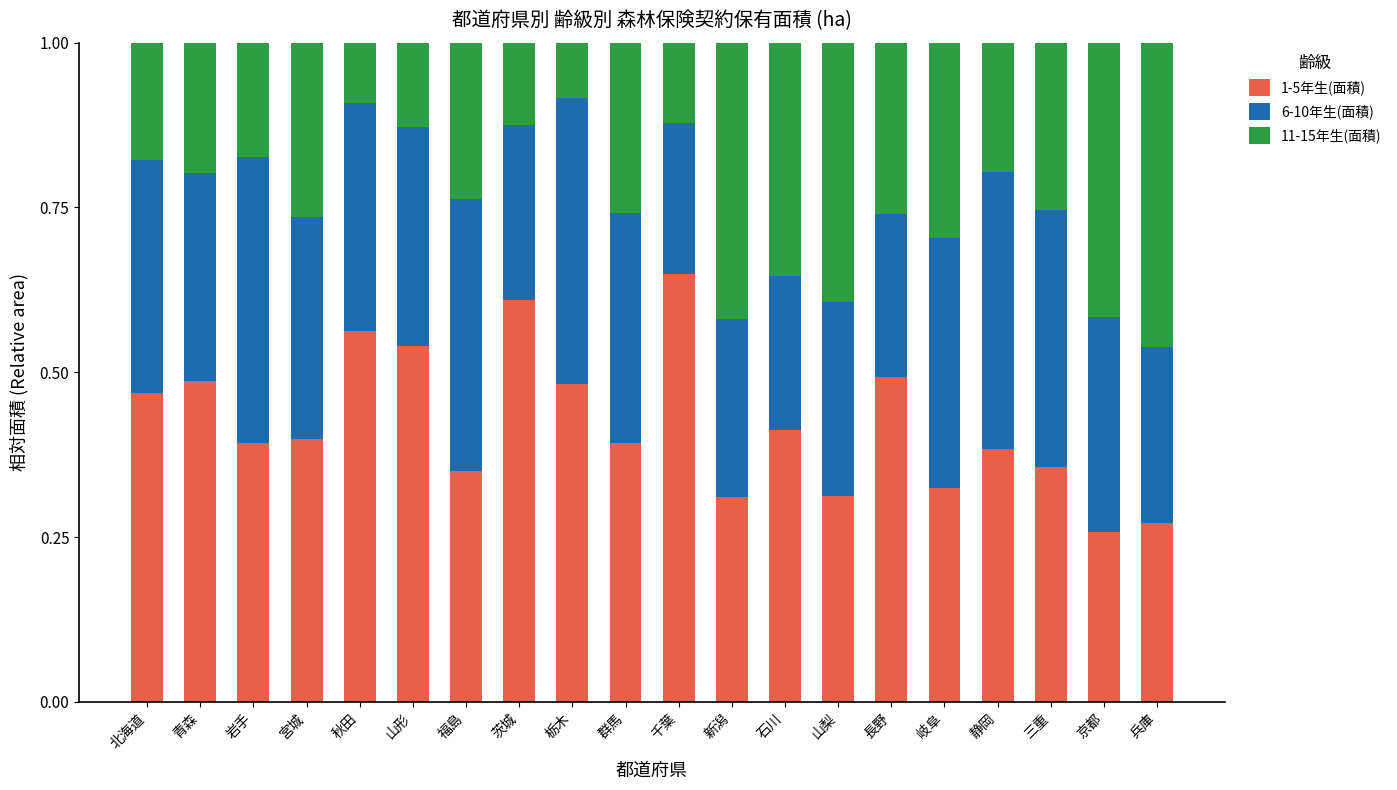

Are the bars grouped side by side (vs. stacked)?

No